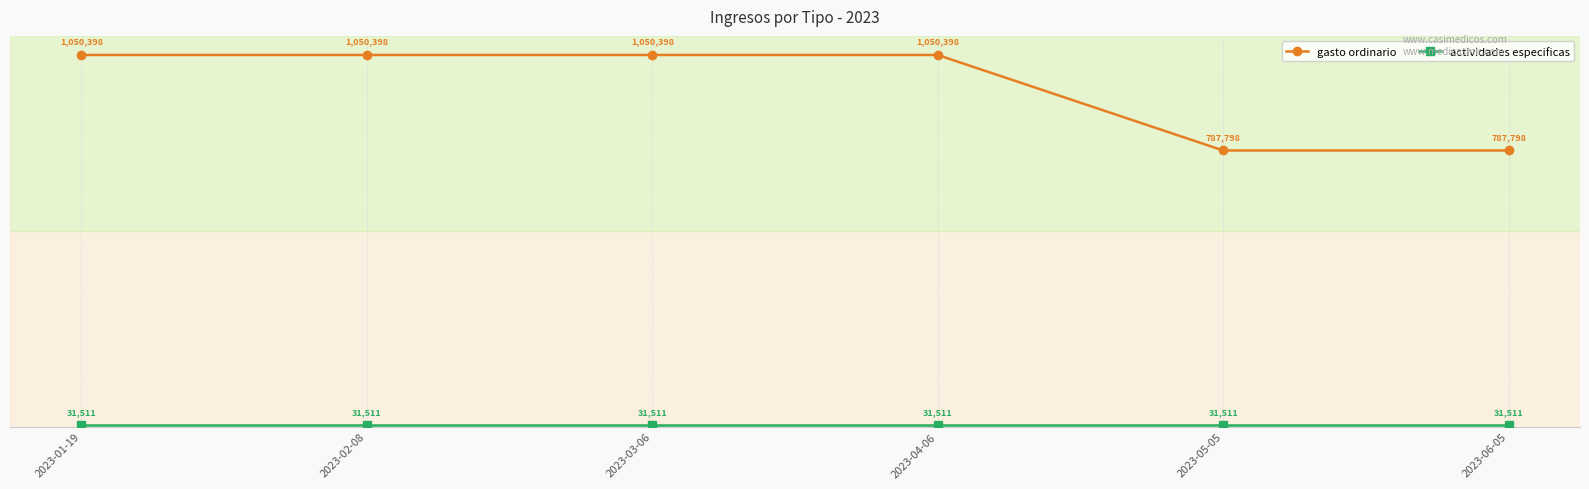

What is the label of the 6th point from the left?

2023-06-05